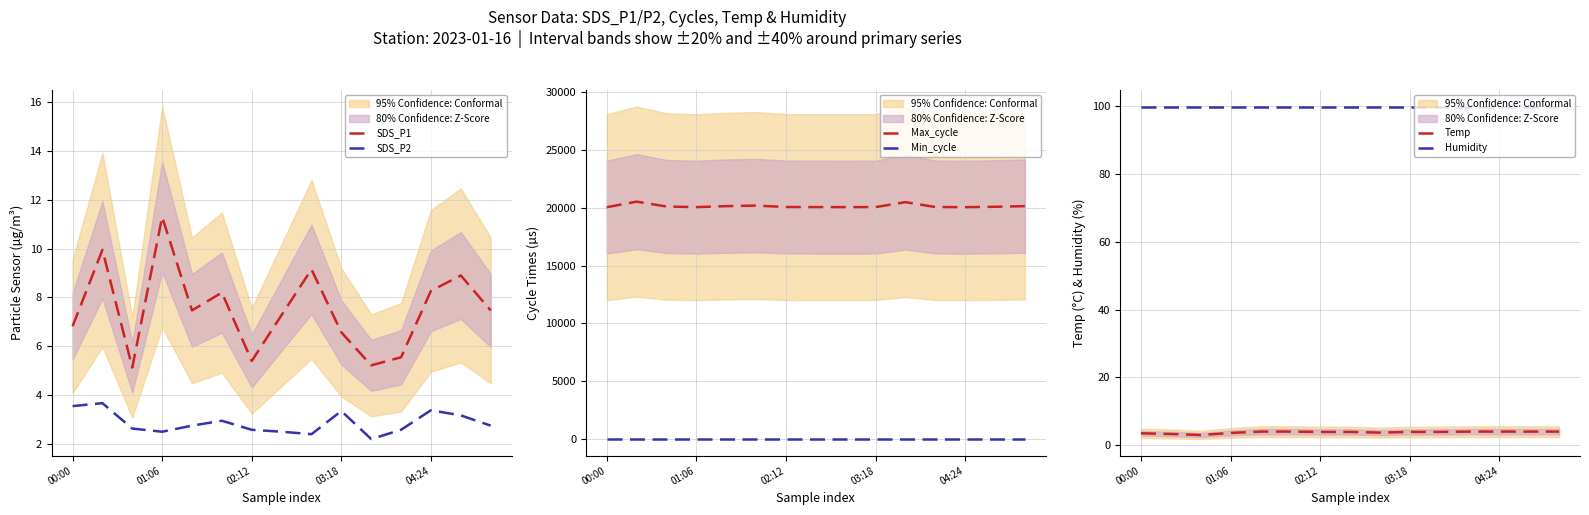

True or false: Humidity and Temp cross at least once.

False